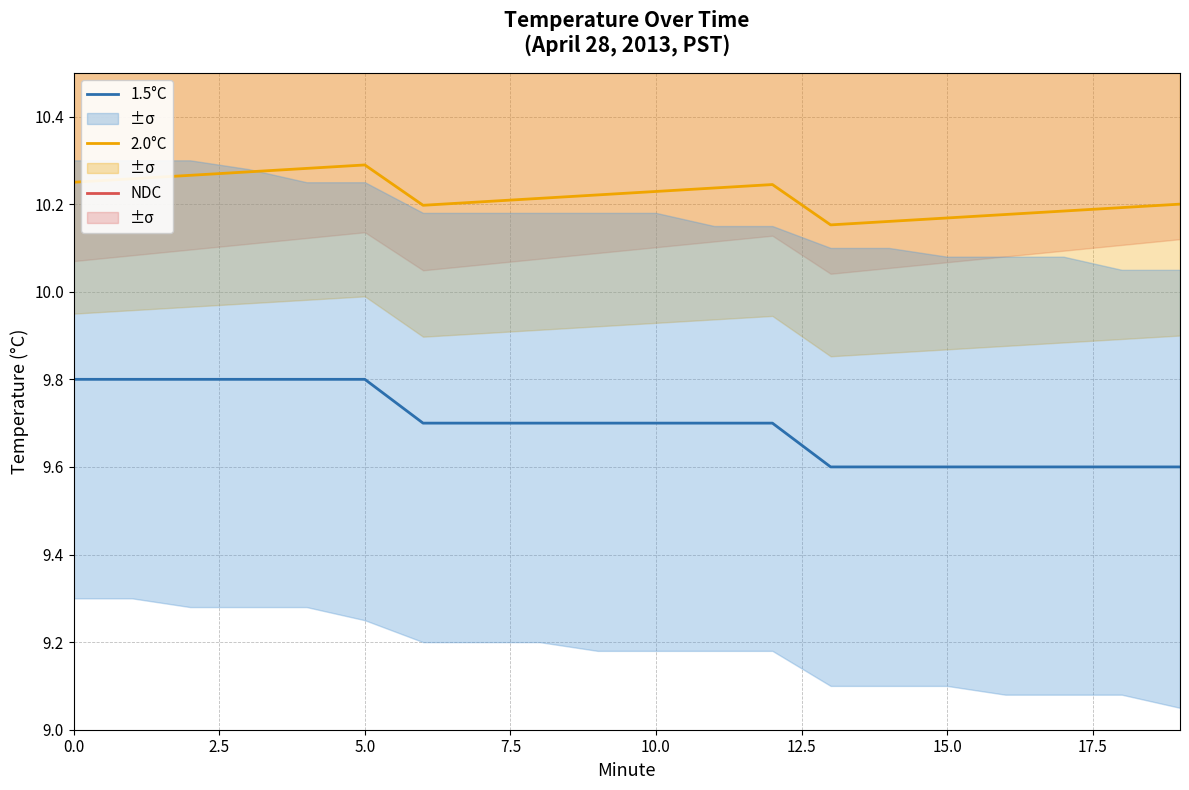

Rank the series at 10 from highest to lowest value.

NDC, 2.0°C, 1.5°C